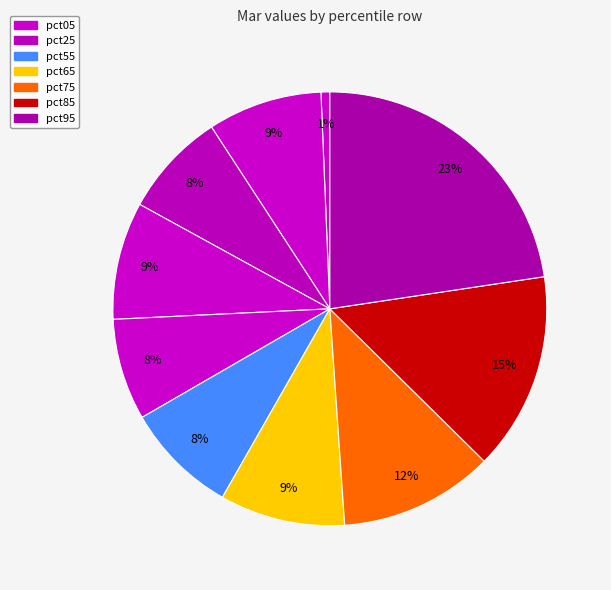

How many slices are in this pie chart?

10